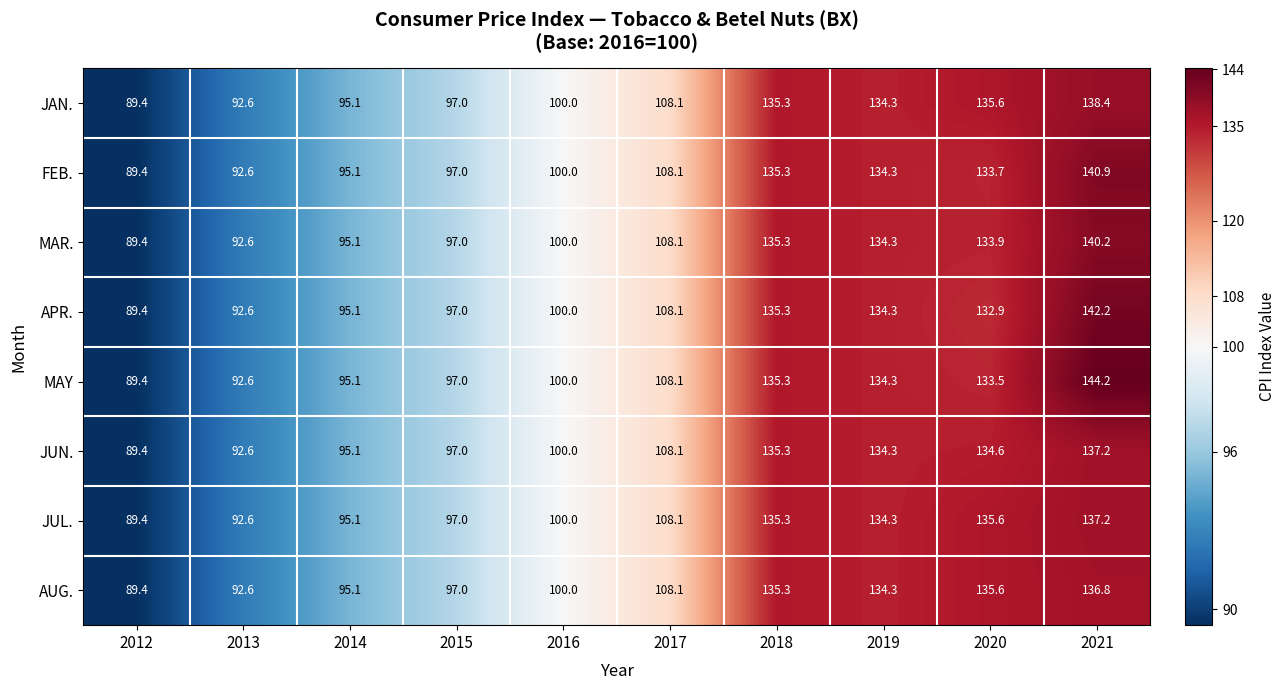

At how many categories does at least one series exceed 95?

8